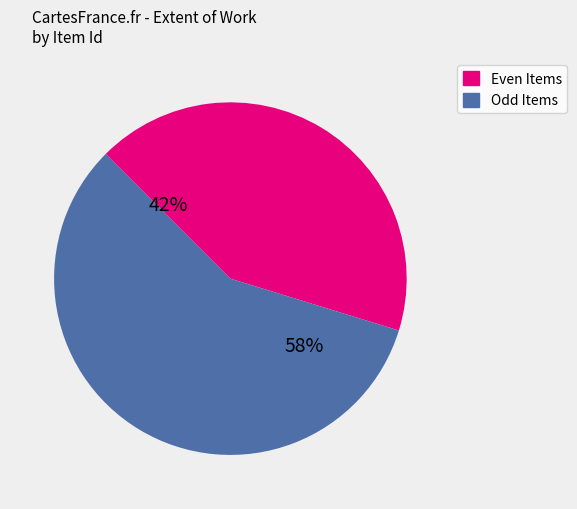

Is there any slice that represents more than half of the pie?

Yes